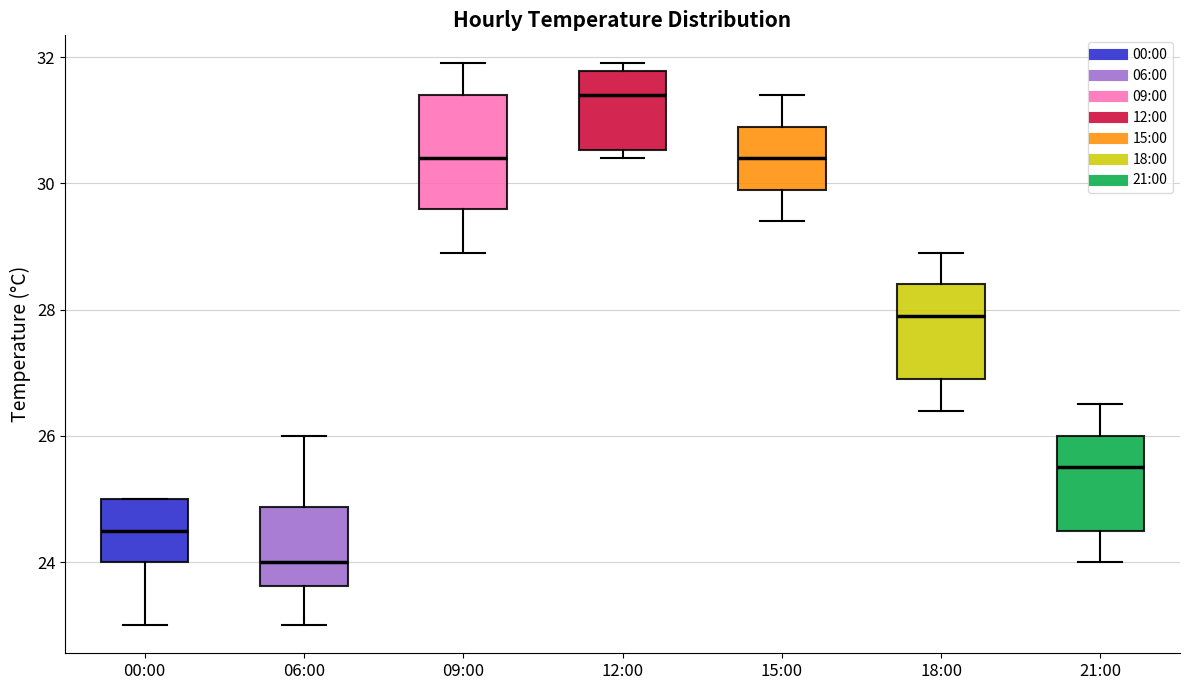

Which box is the tallest, from its lower edge to its upper edge?

09:00